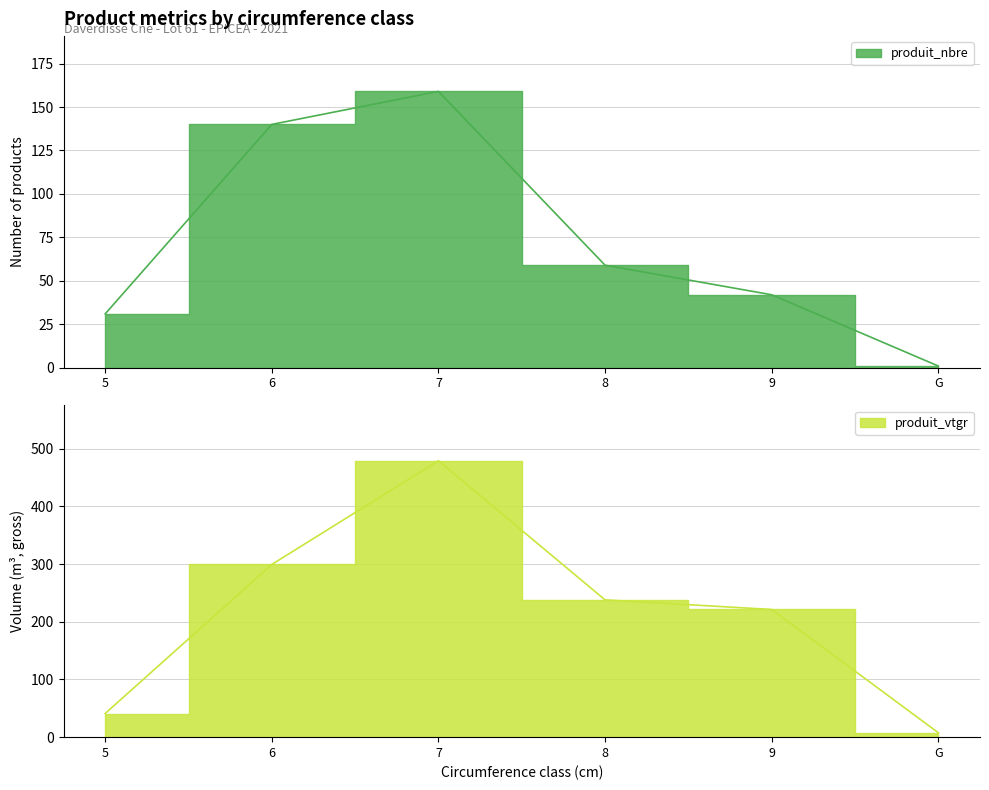

What is the highest value of the produit_vtgr series?

479.3